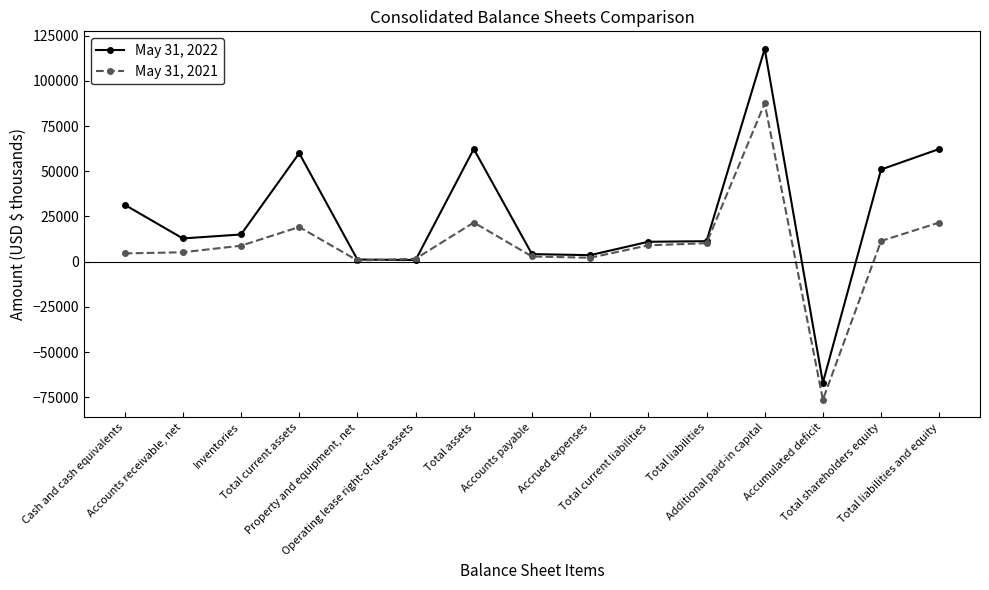

What is the lowest value of the May 31, 2022 series?

-66863